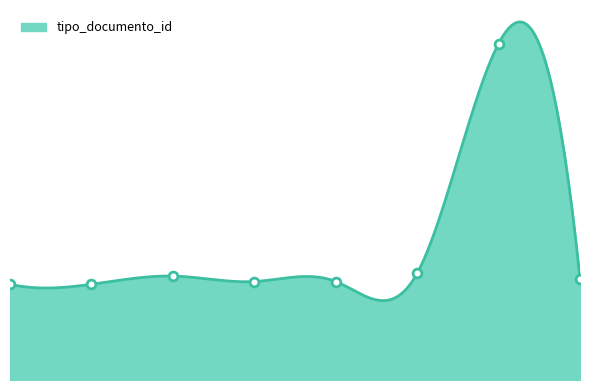

What is the change in value from 2018-05-22 14:09 to 2018-05-22 14:07?

+3